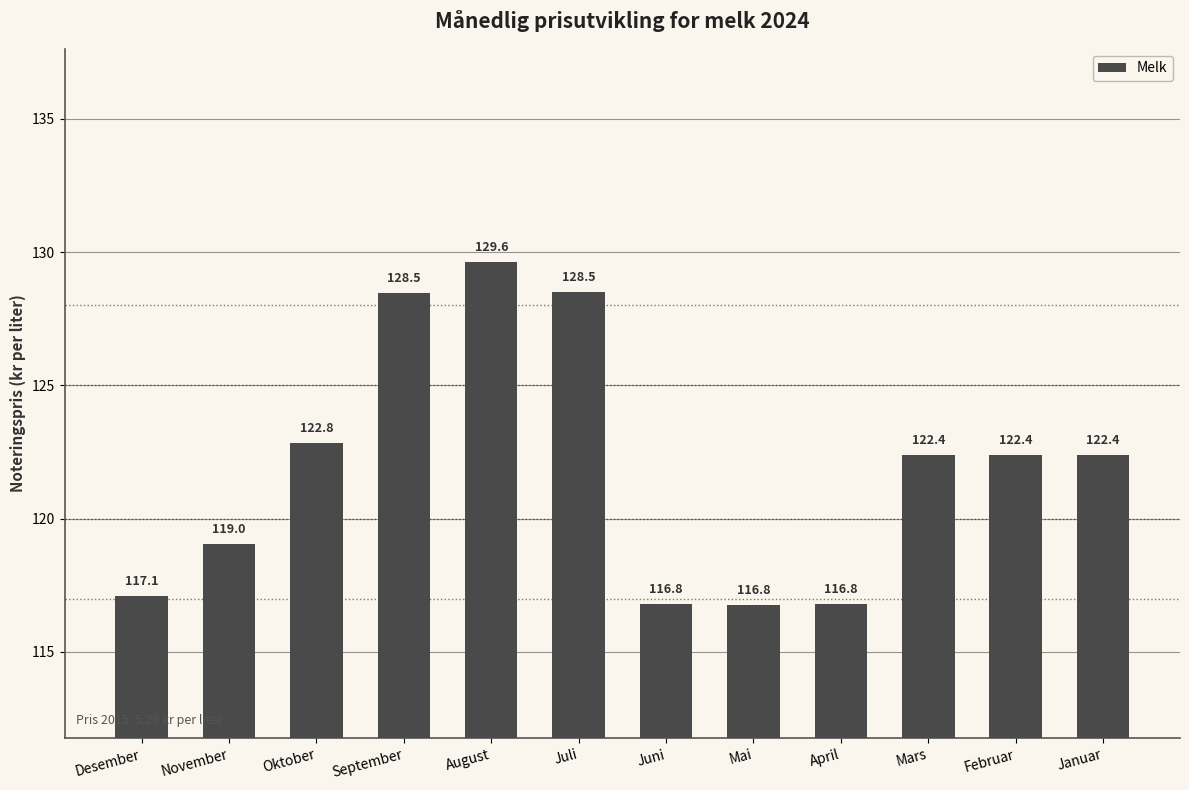

What is the maximum value shown in the chart?

129.6